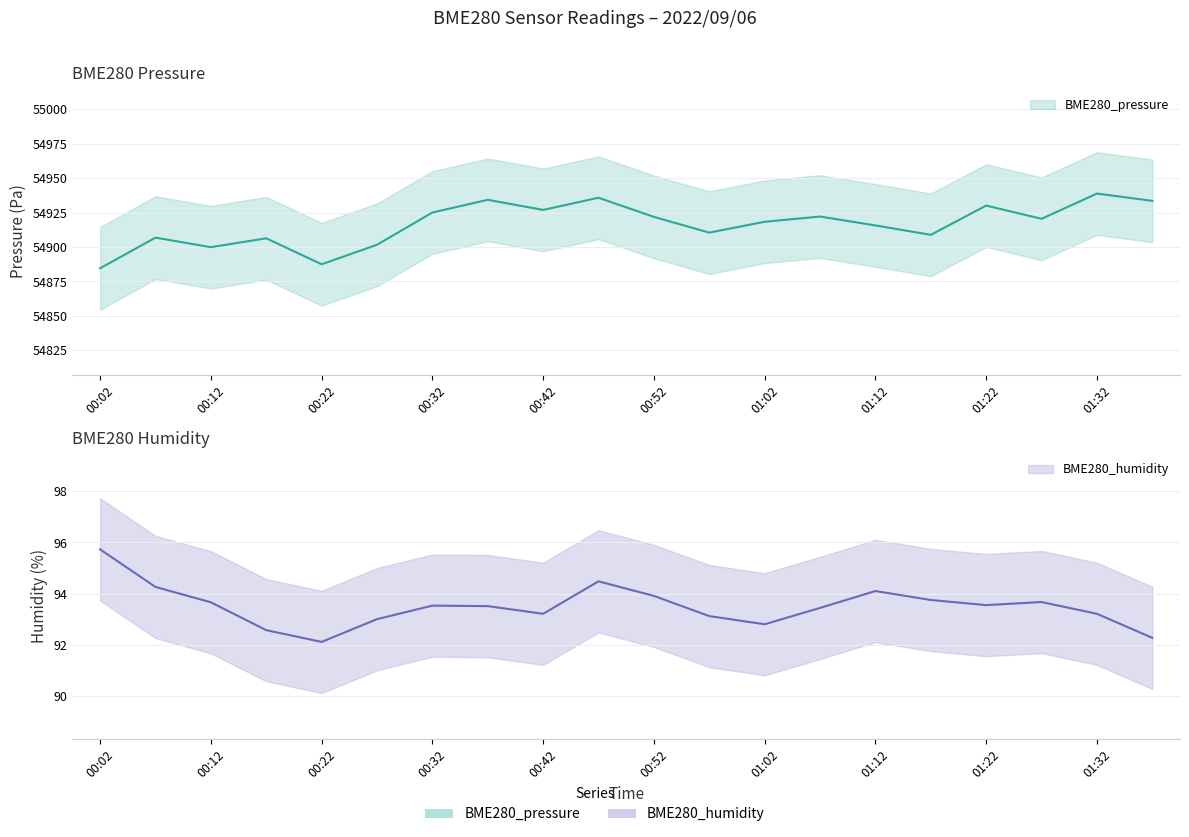

How many lines are shown in the chart?

2